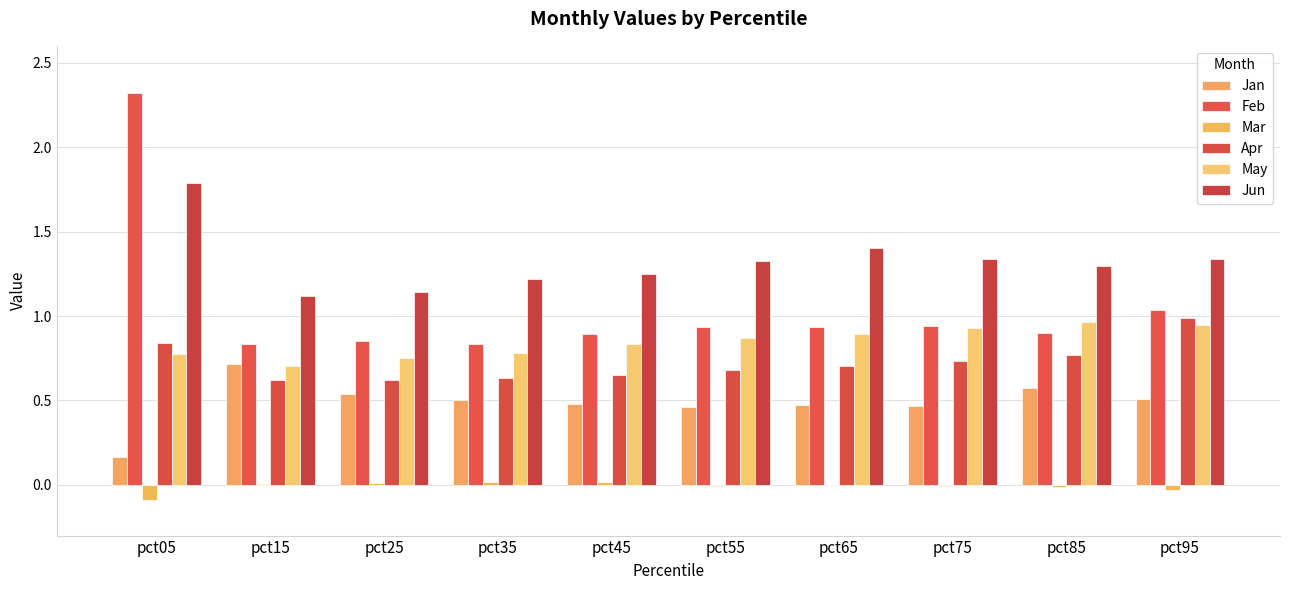

Are the bars grouped side by side (vs. stacked)?

Yes